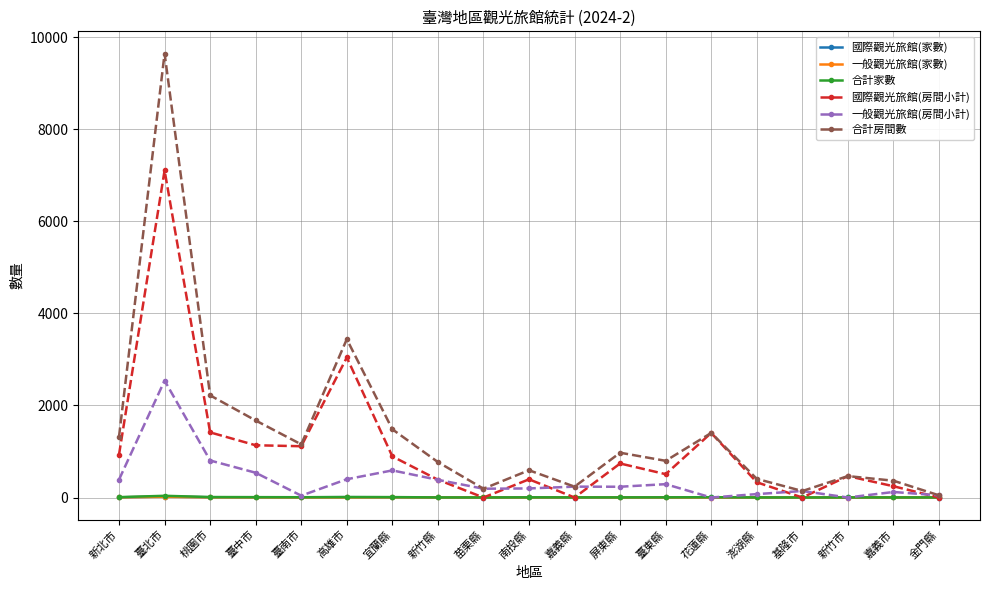

How many values in the 合計家數 series are below 4?

9